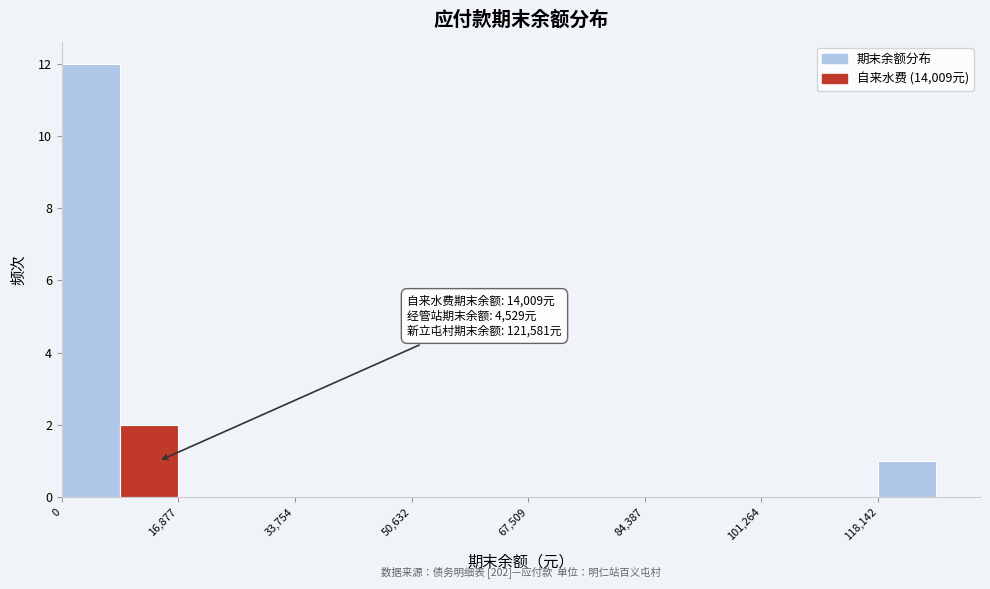

Over which range of the x-axis is the bar tallest?

0 to 8000